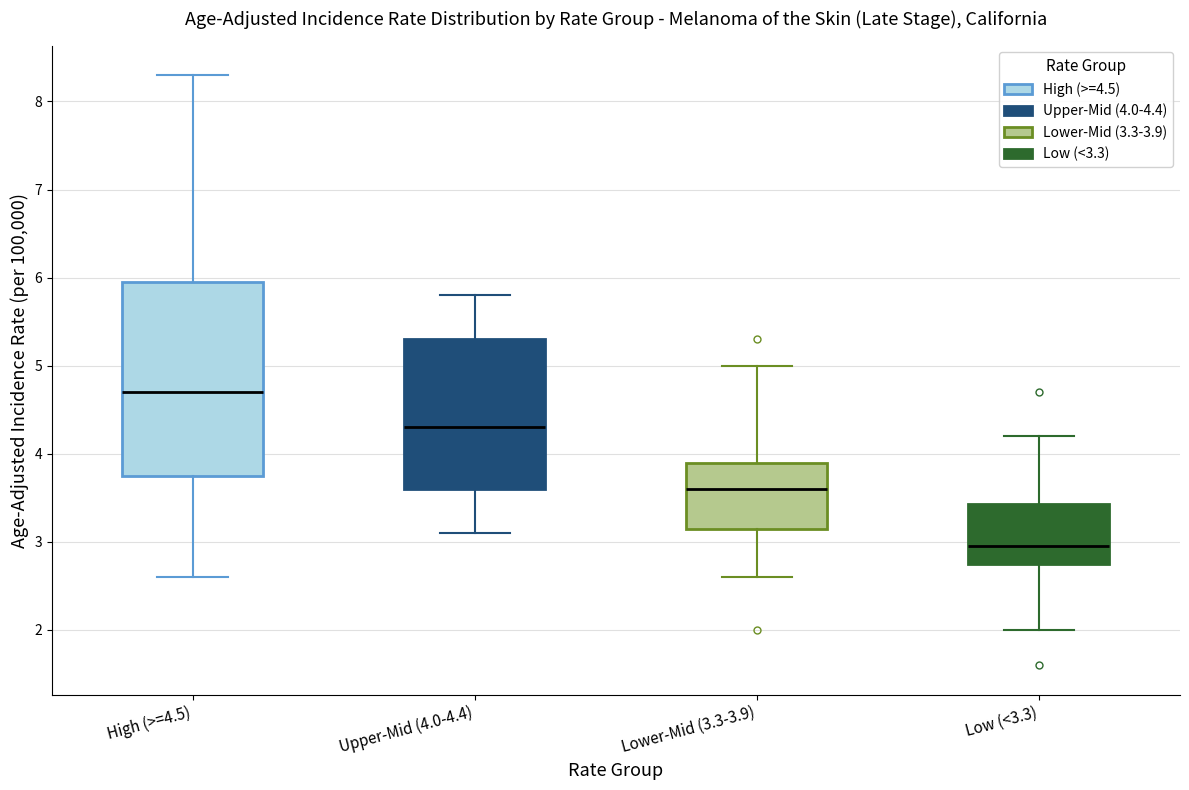

Reading left to right, transcribe this box plot: for each box, give where its median line is, the range the box spans, and where its two whiskers end, as read against the y-axis. The values are not printed on the chart, so give them approximately, as read against the axis.

High (>=4.5): median 4.7, box 3.8 to 6.0, whiskers 2.6 to 8.3
Upper-Mid (4.0-4.4): median 4.3, box 3.6 to 5.3, whiskers 3.1 to 5.8
Lower-Mid (3.3-3.9): median 3.6, box 3.2 to 3.9, whiskers 2.6 to 5.0
Low (<3.3): median 3.0, box 2.8 to 3.4, whiskers 2.0 to 4.2